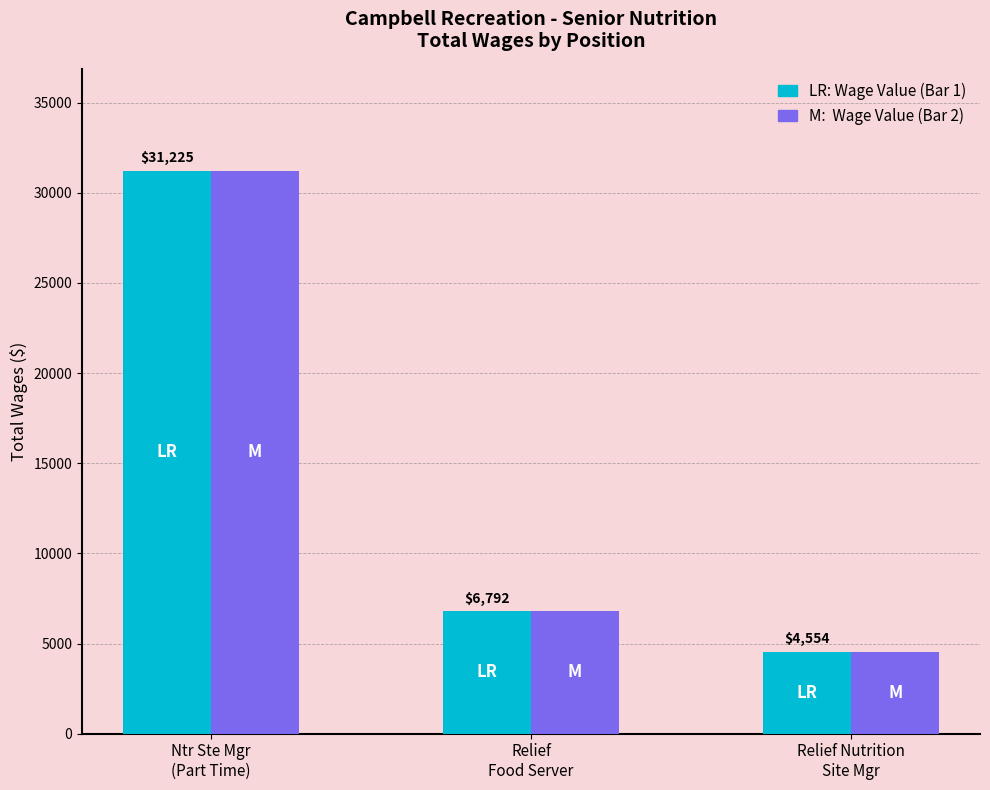

Are the bars horizontal?

No